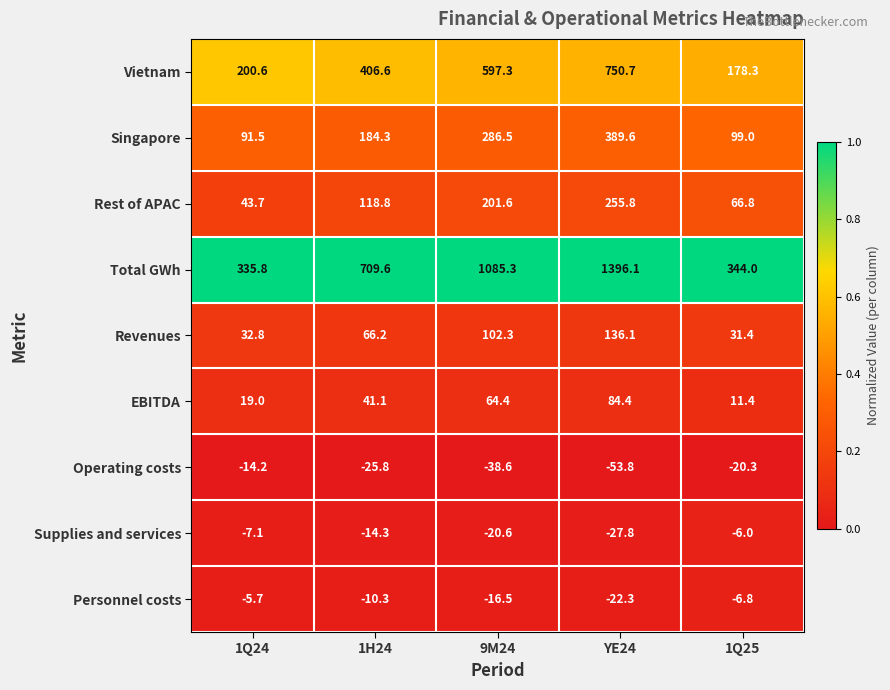

List the series in order of their peak value, lowest first.

Operating costs, Supplies and services, Personnel costs, EBITDA, Revenues, Rest of APAC, Singapore, Vietnam, Total GWh